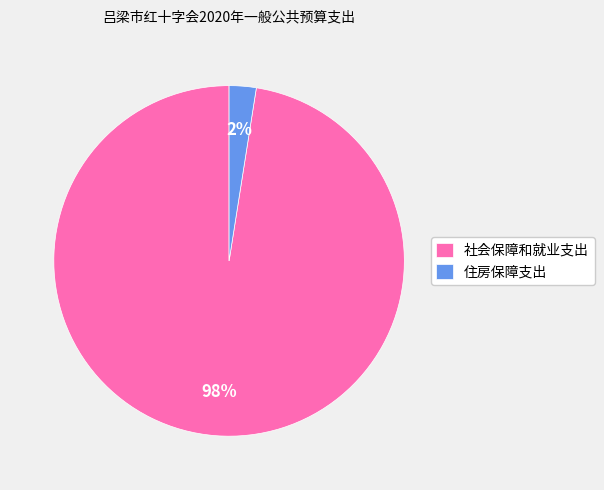

To the nearest percent, what percentage of the pie is 社会保障和就业支出?

98%